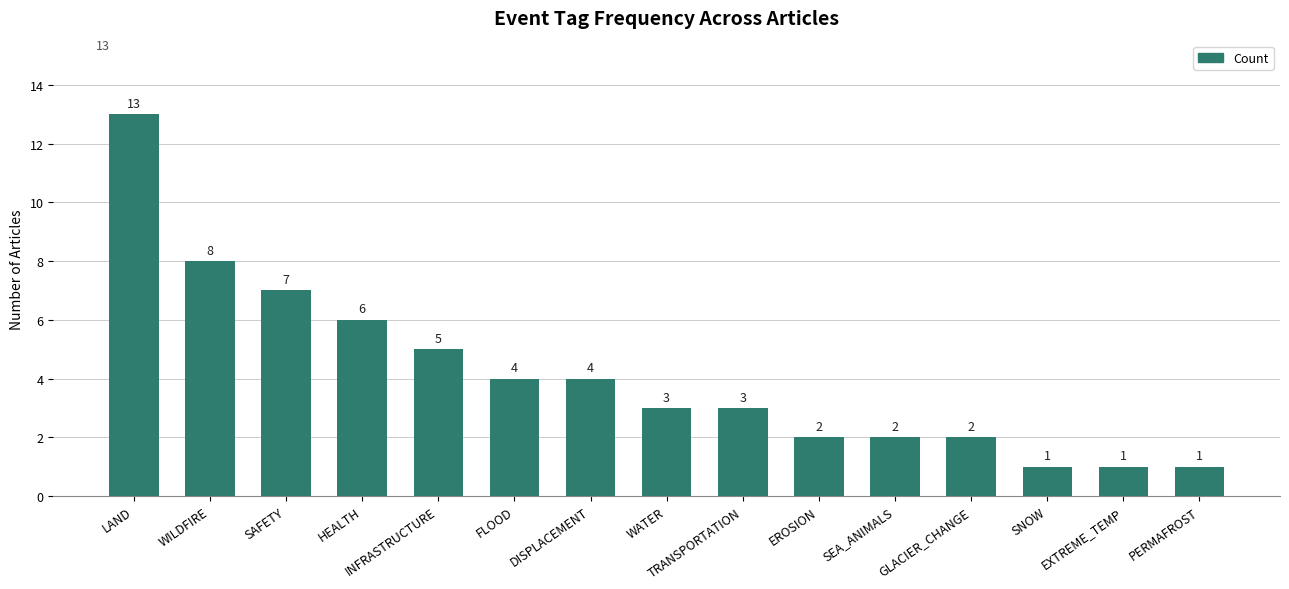

What is the difference between the maximum and minimum values?

12